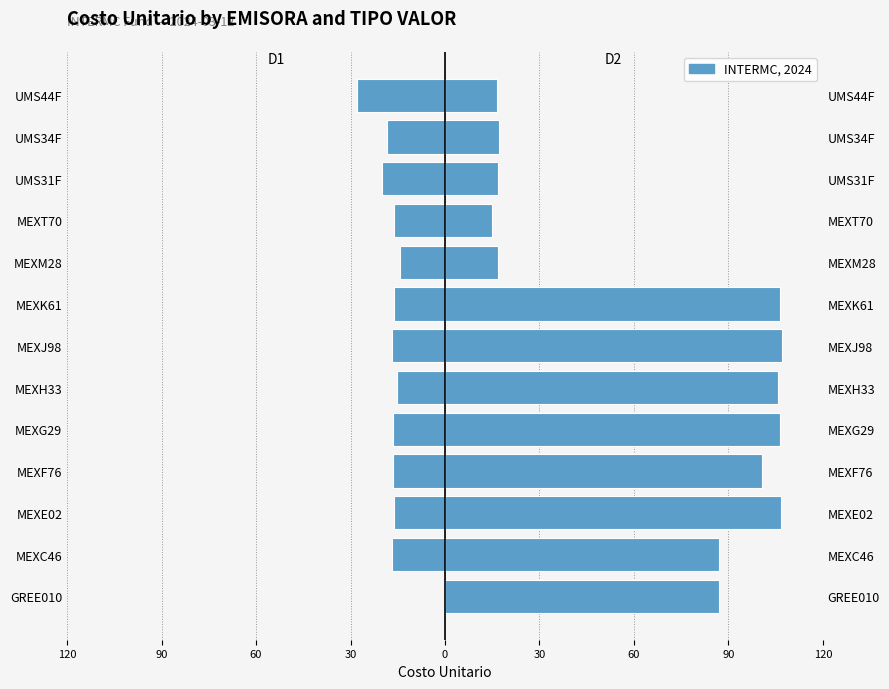

List the series in order of their peak value, lowest first.

D1, D2